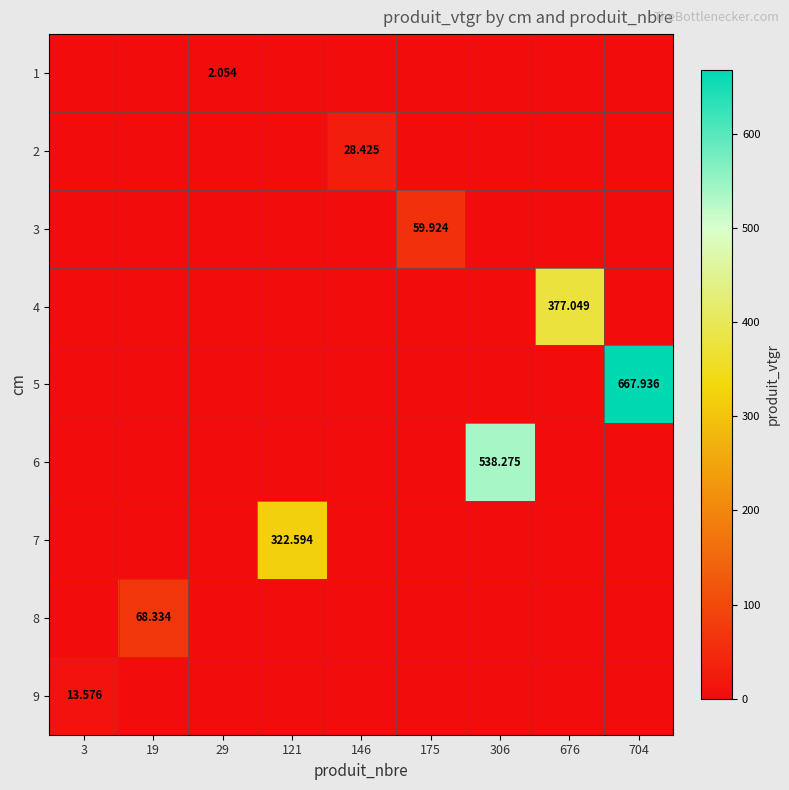

At 121, list the series in order from largest to smallest.

7, 1, 2, 3, 4, 5, 6, 8, 9